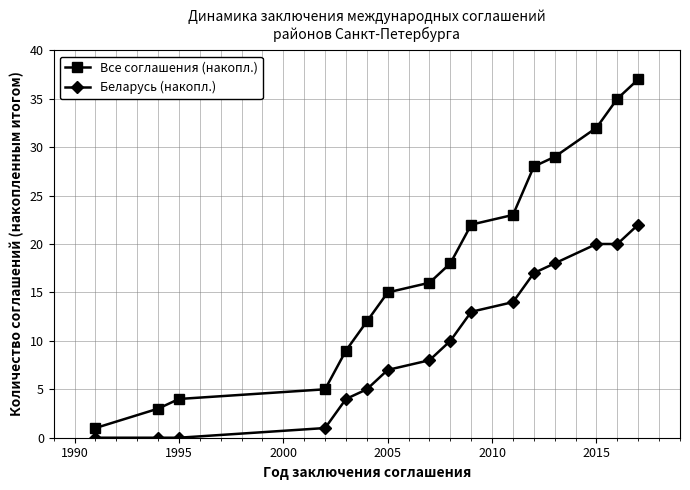

True or false: Беларусь (накопл.) and Все соглашения (накопл.) intersect in this chart.

False